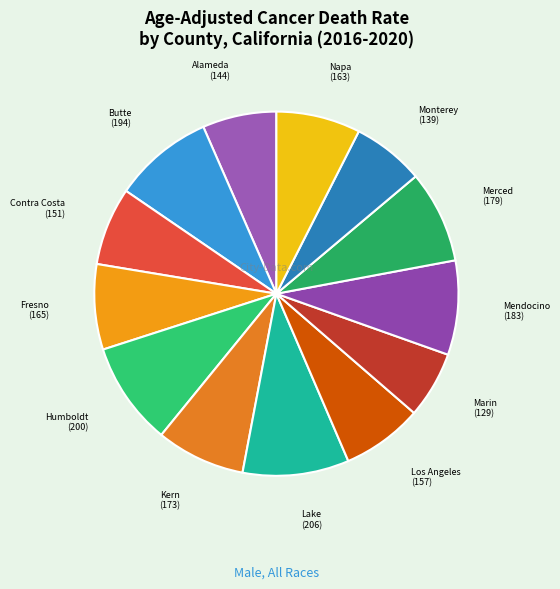

Which category has the smallest portion of the pie?

Marin County